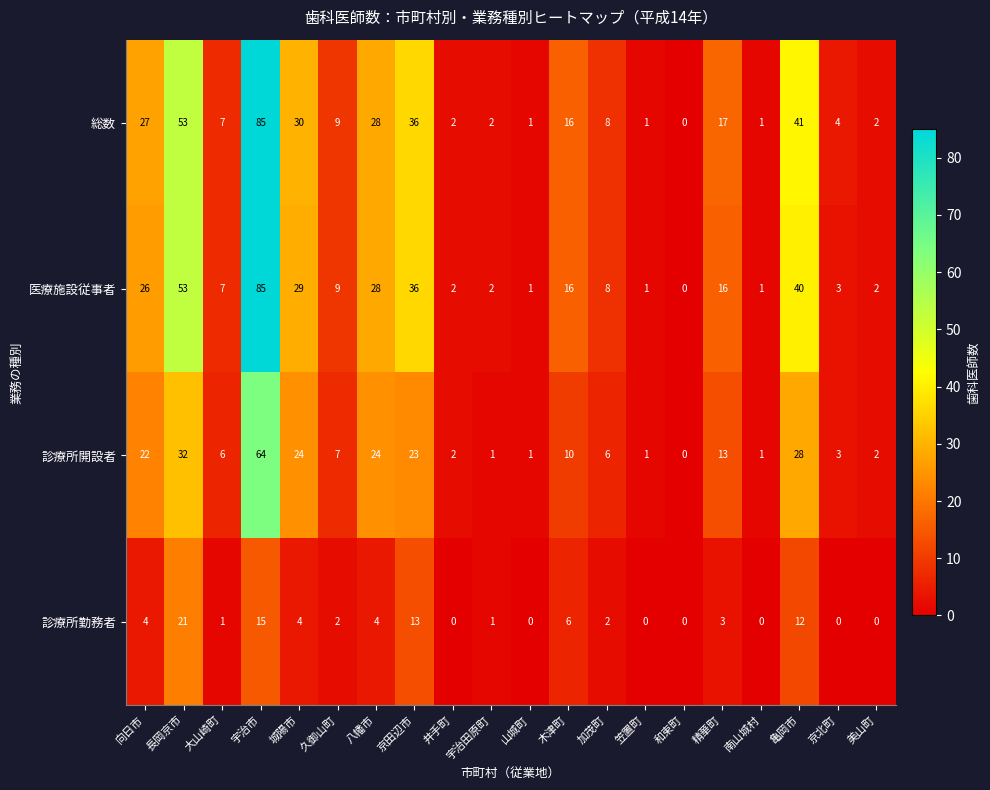

At which category is the sum across all series the highest?

宇治市